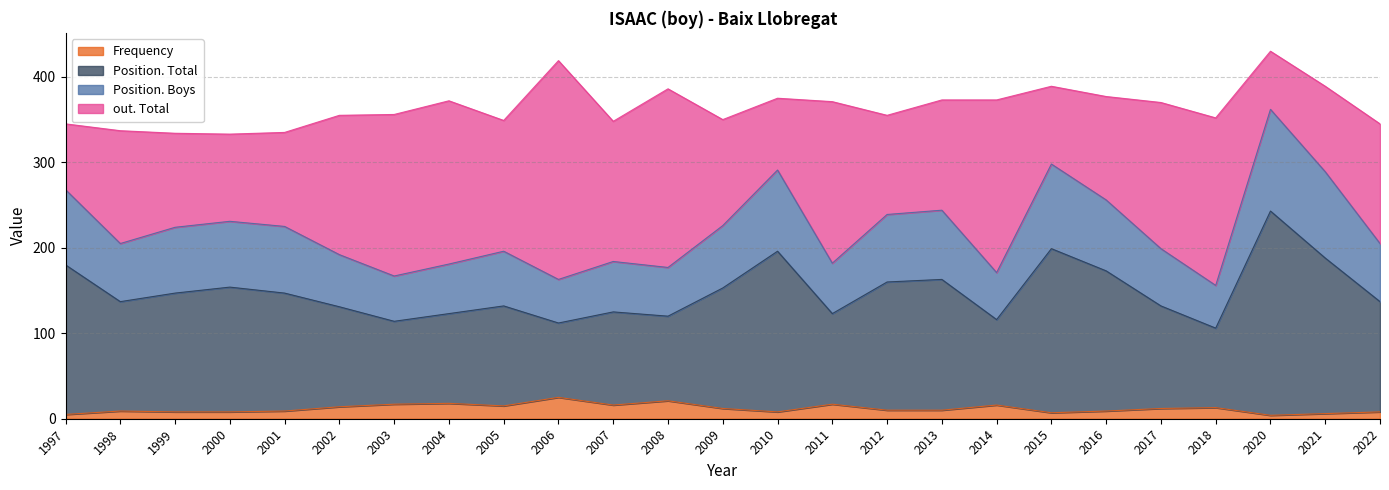

What is the maximum value for Frequency?

25